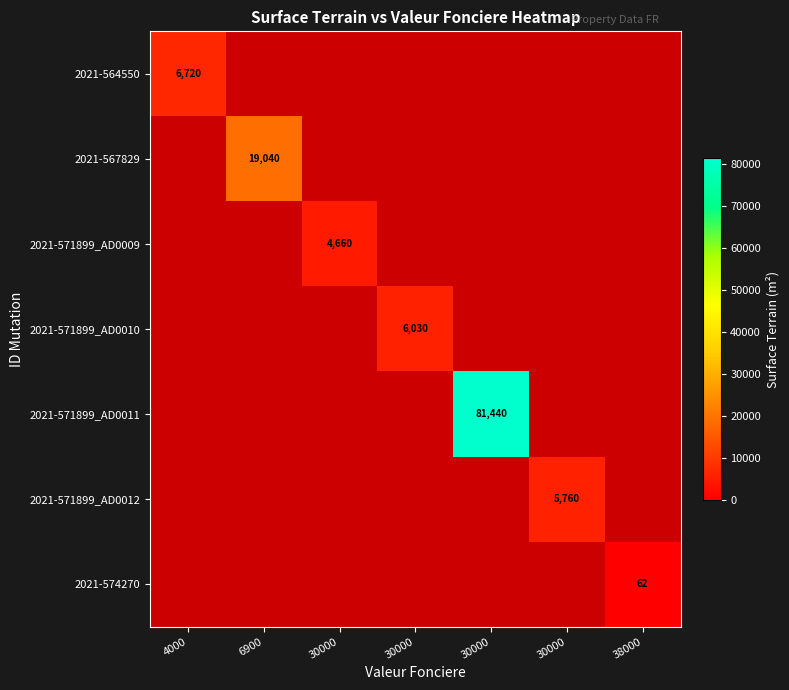

True or false: 2021-574270 has a value of 25 at 6900.

False